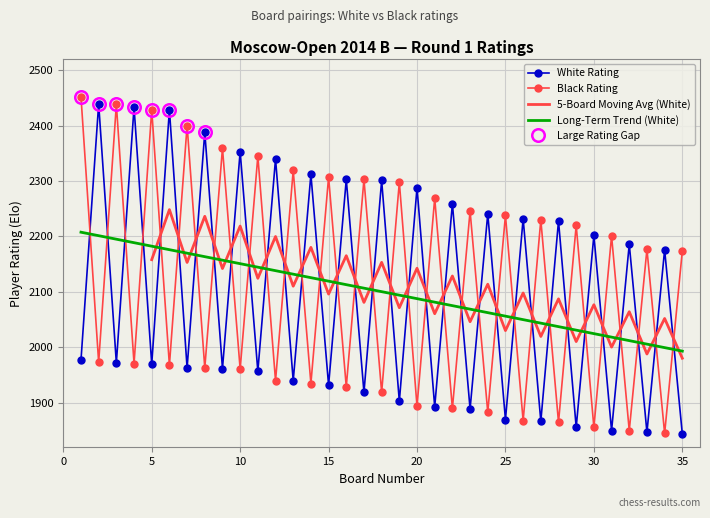

What is the total value across all series at 27?

4097